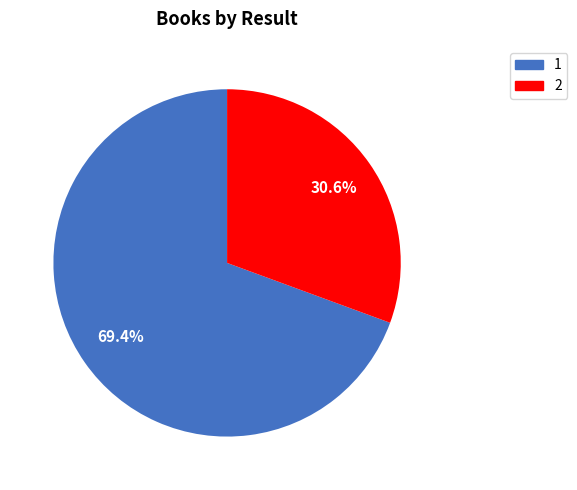

Rank the categories by value from lowest to highest.

2, 1